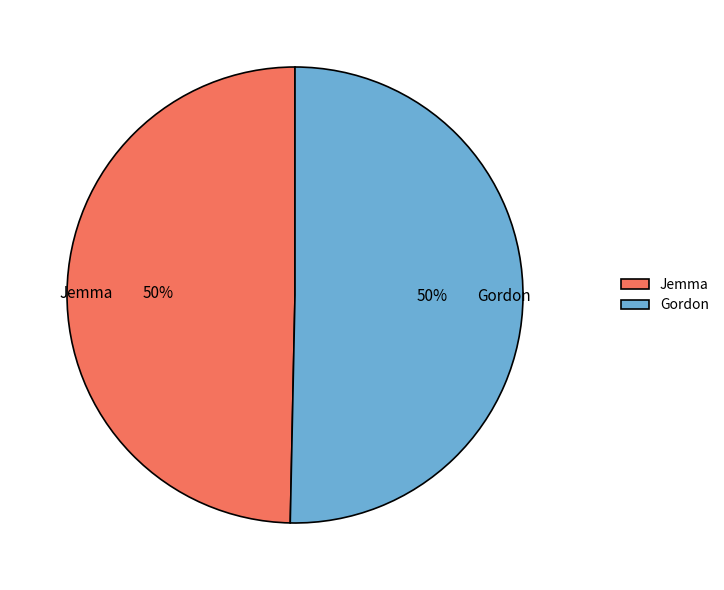

Approximately how many times larger is the value at Jemma compared to Gordon?

1.0